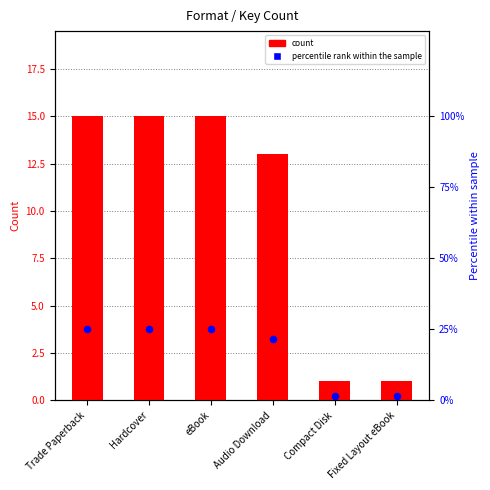

Which series has the widest spread of Y values?

percentile rank within the sample